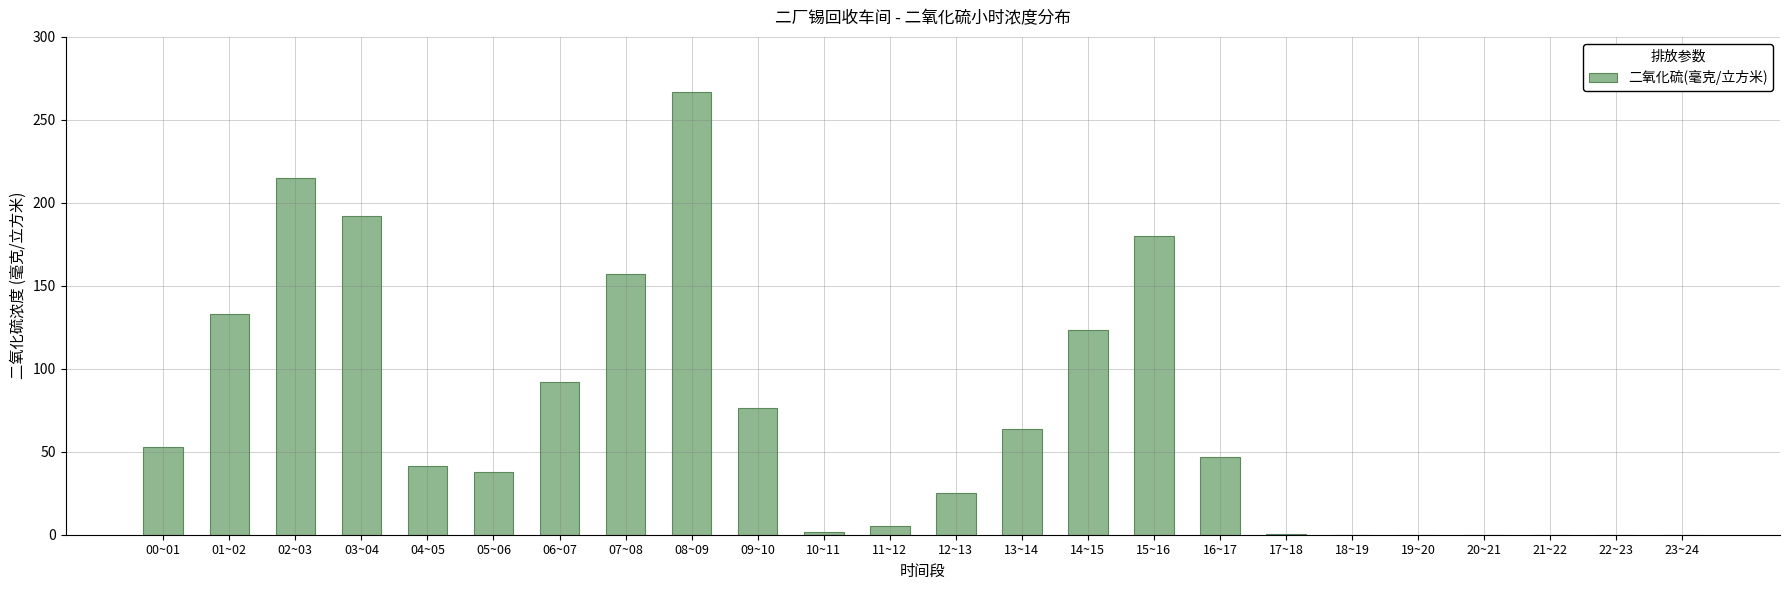

Between 00~01 and 21~22, which is larger?

00~01